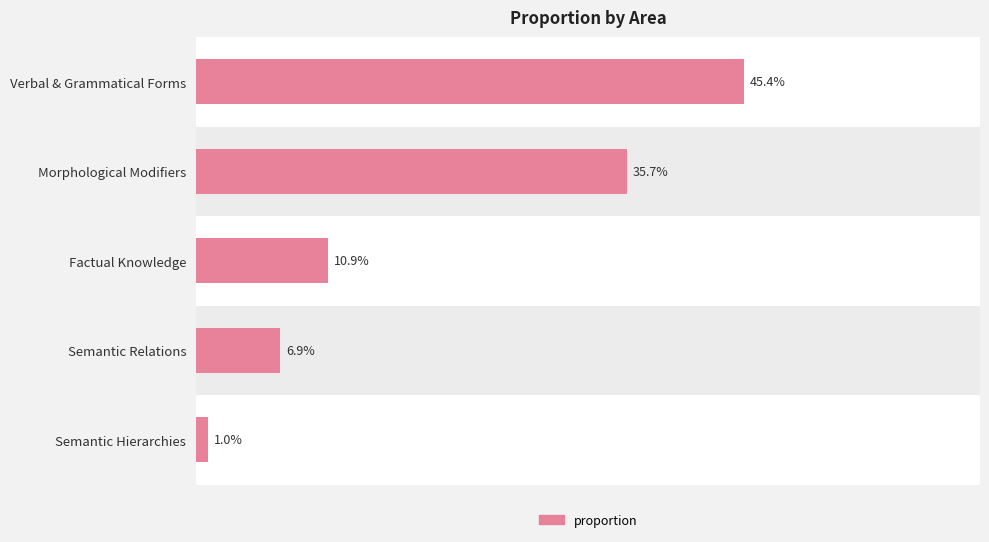

Rank the categories by value from lowest to highest.

Semantic Hierarchies, Semantic Relations, Factual Knowledge, Morphological Modifiers, Verbal & Grammatical Forms